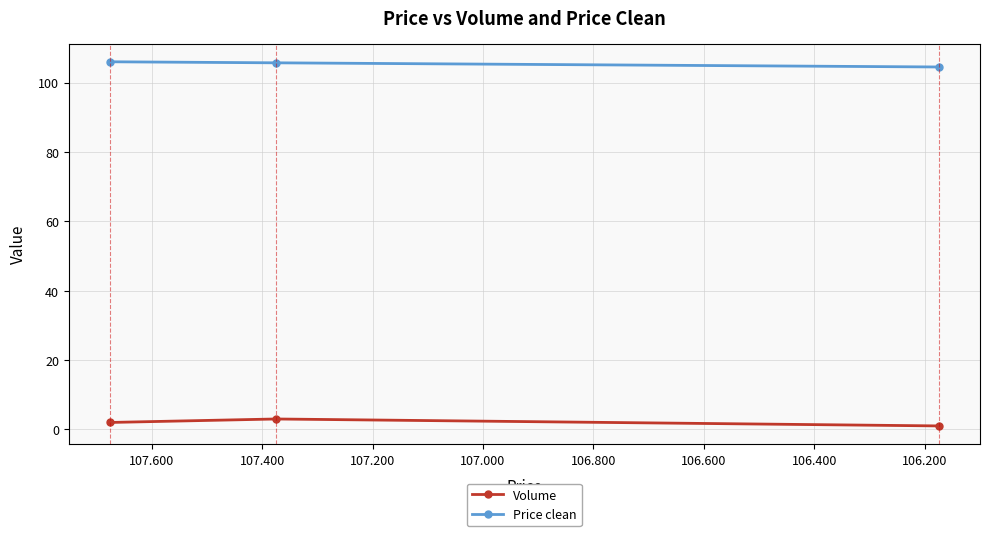

List the series in order of their overall mean, highest first.

Price clean, Volume